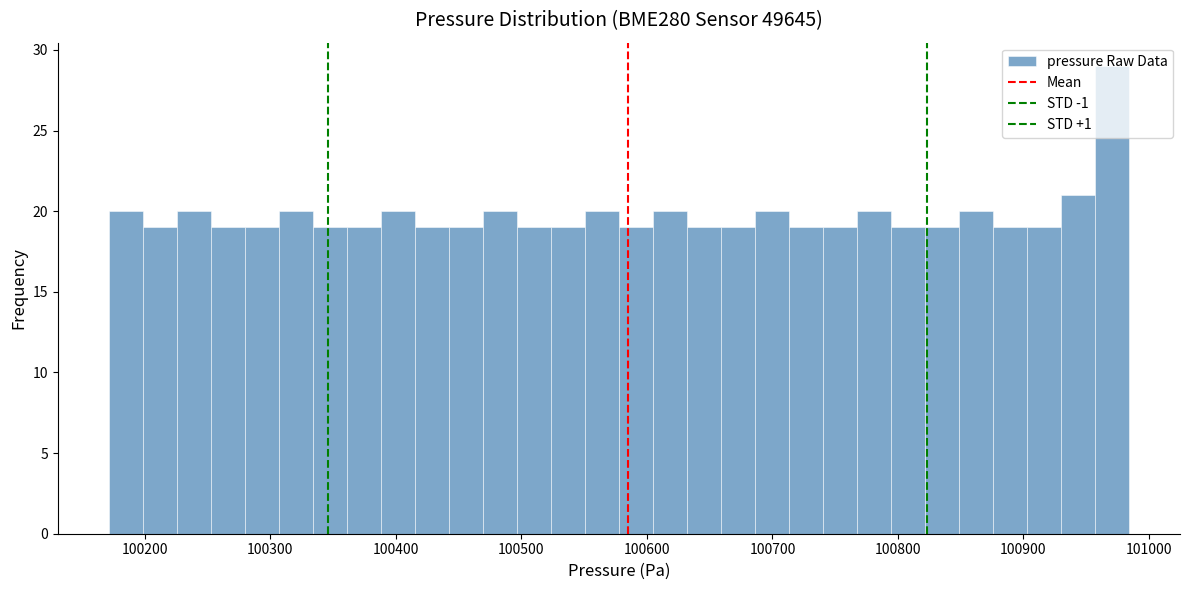

Around what value on the x-axis is the tallest bar? Give the approximate position of its centre, as read against the axis.

100970